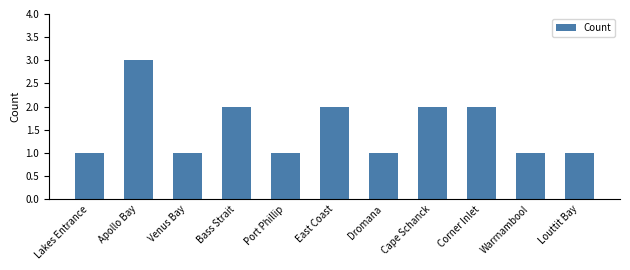

Does the chart contain stacked bars?

No